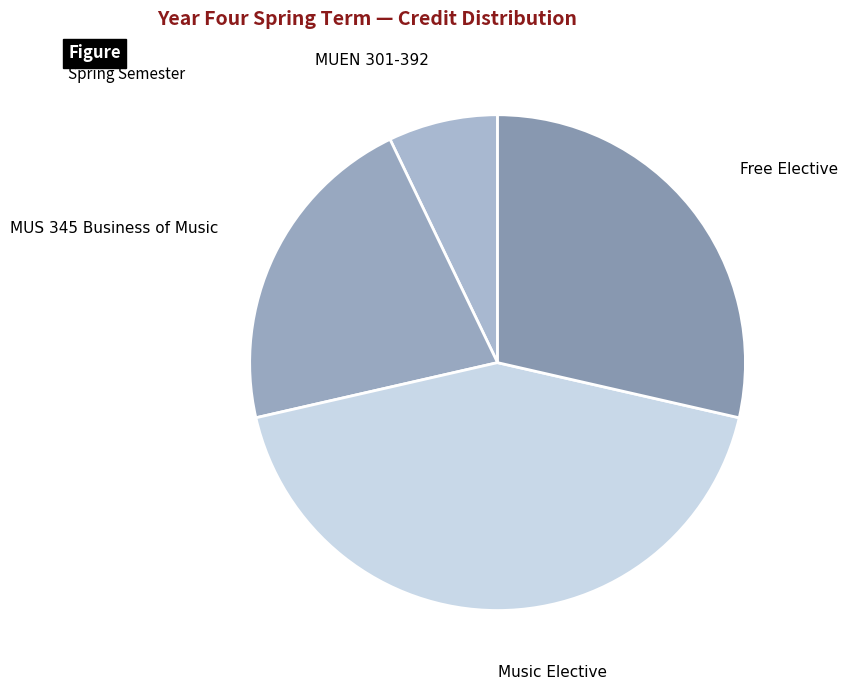

Rank the categories by value from lowest to highest.

MUEN 301-392, MUS 345 Business of Music, Free Elective, Music Elective